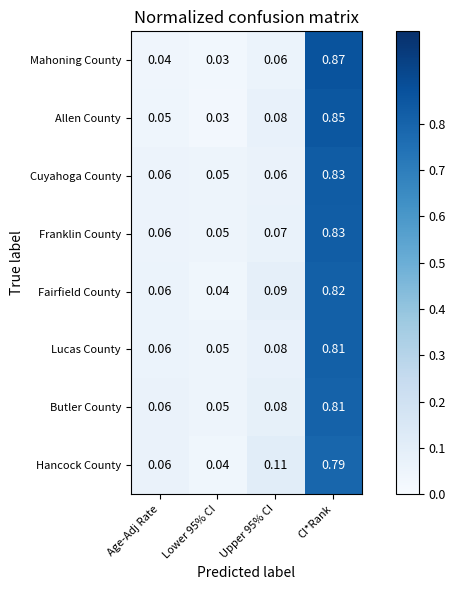

At which category is the sum across all series the highest?

CI*Rank